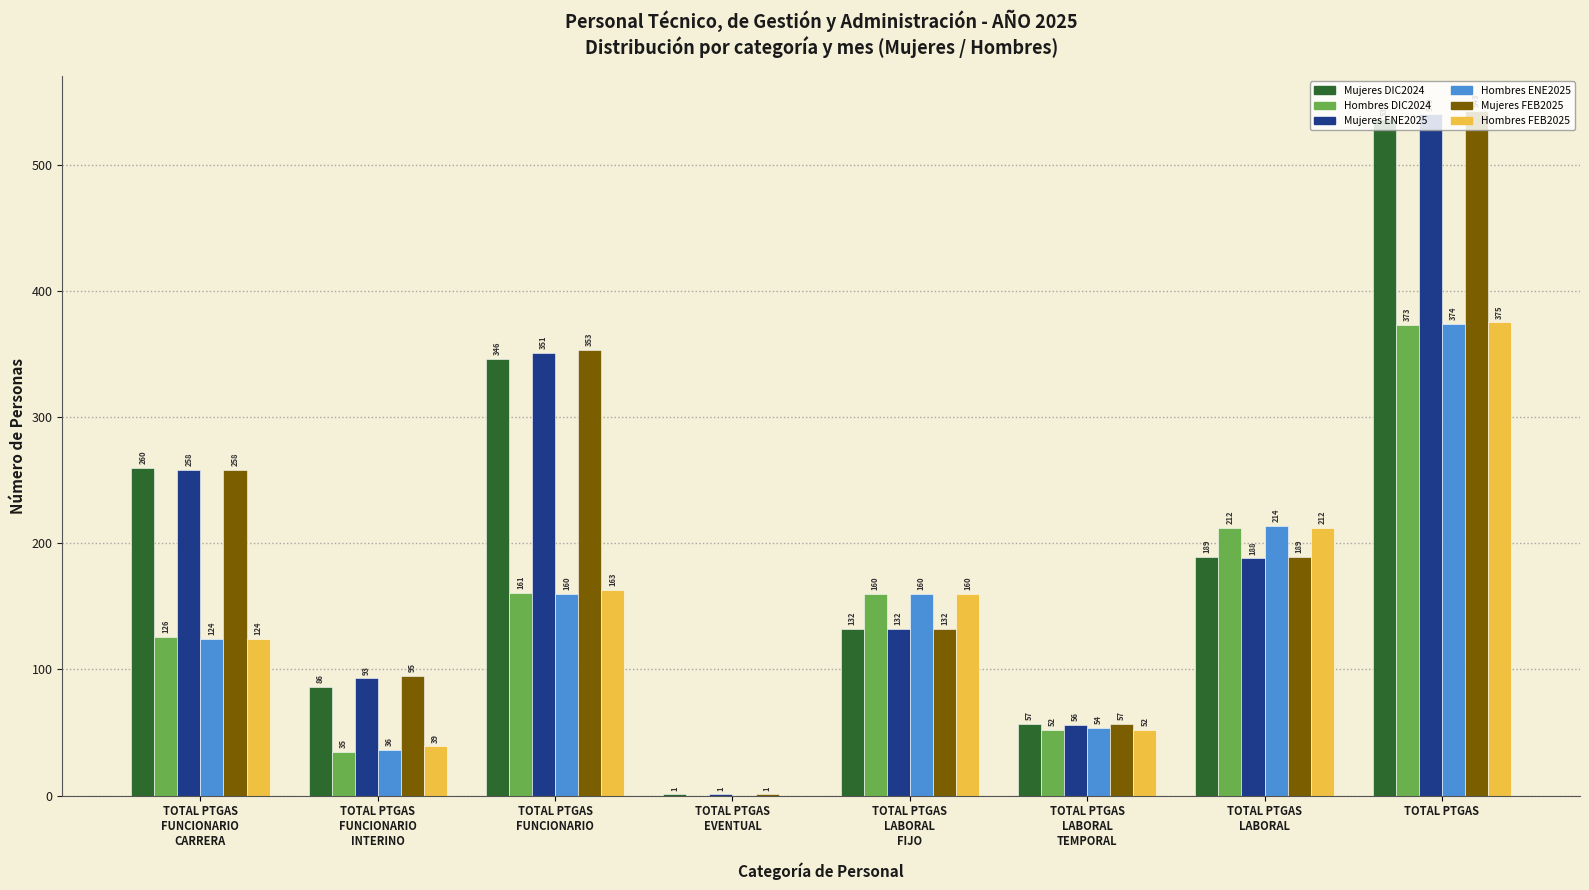

Is it true that Mujeres FEB2025 equals 132 at TOTAL PTGAS
LABORAL
FIJO?

True